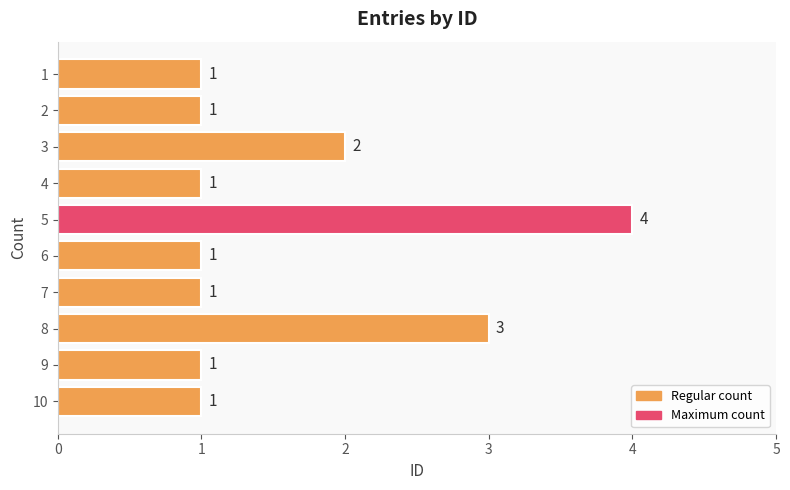

How many values are between 1 and 2?

8